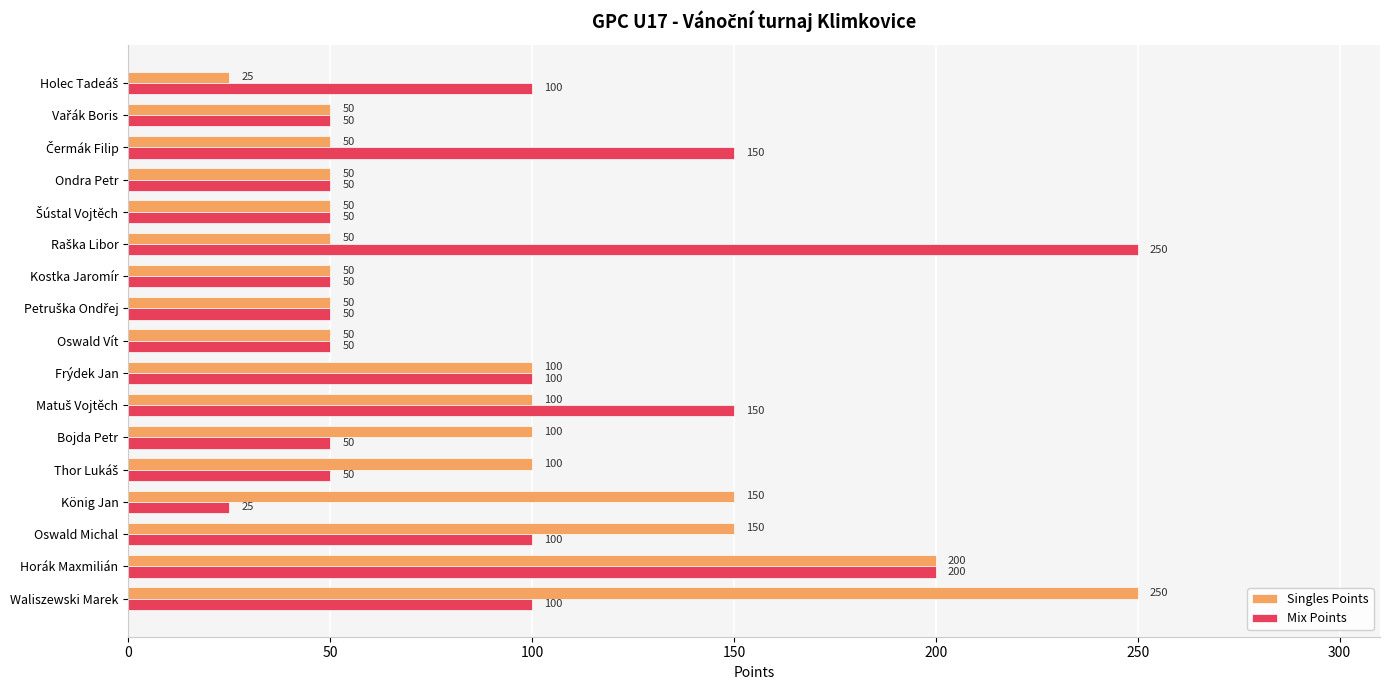

What is the minimum value shown in the chart?

25